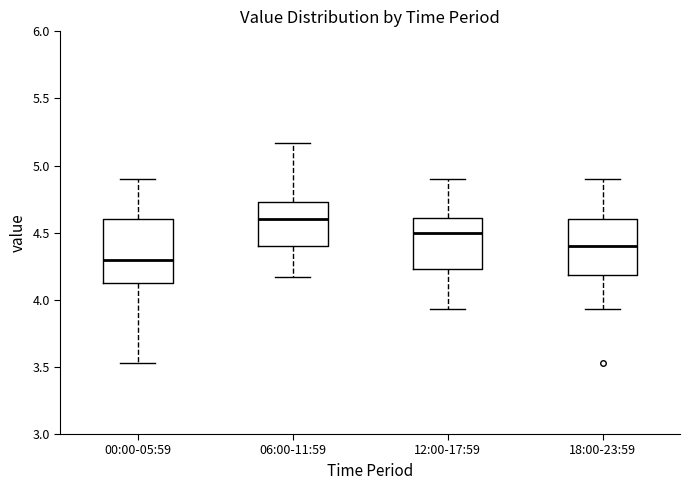

Which box has the highest median line?

06:00-11:59